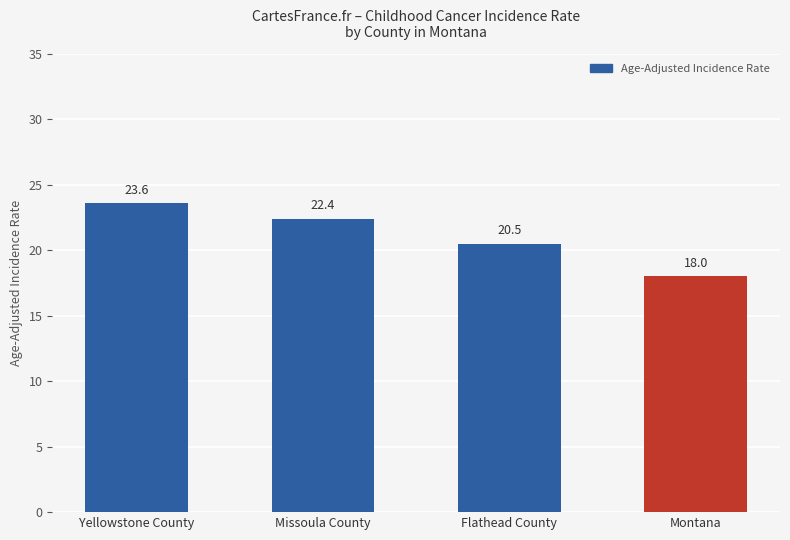

Reading left to right, extract all data points from this chart.

Yellowstone County=23.6	Missoula County=22.4	Flathead County=20.5	Montana=18.0